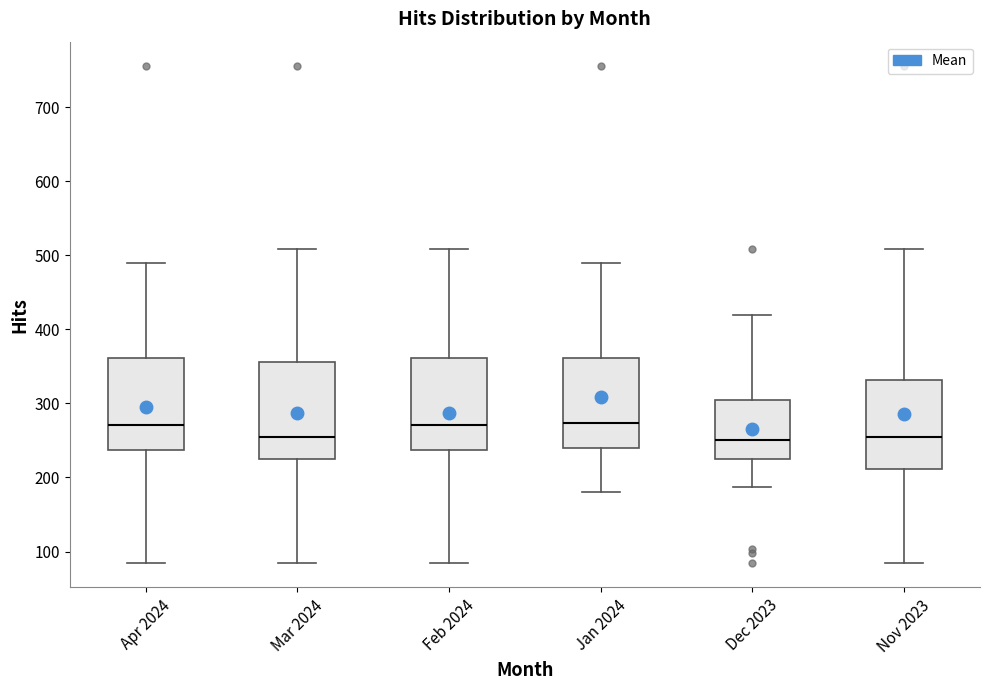

Reading left to right, read every box against the y-axis: the position of its median line, the range the box covers, and the ends of its whiskers. The values are not printed on the chart, so give them approximately, as read against the axis.

Apr 2024: median 270, box 240 to 360, whiskers 90 to 490
Mar 2024: median 250, box 230 to 360, whiskers 90 to 510
Feb 2024: median 270, box 240 to 360, whiskers 90 to 510
Jan 2024: median 270, box 240 to 360, whiskers 180 to 490
Dec 2023: median 250, box 230 to 300, whiskers 190 to 420
Nov 2023: median 250, box 210 to 330, whiskers 90 to 510